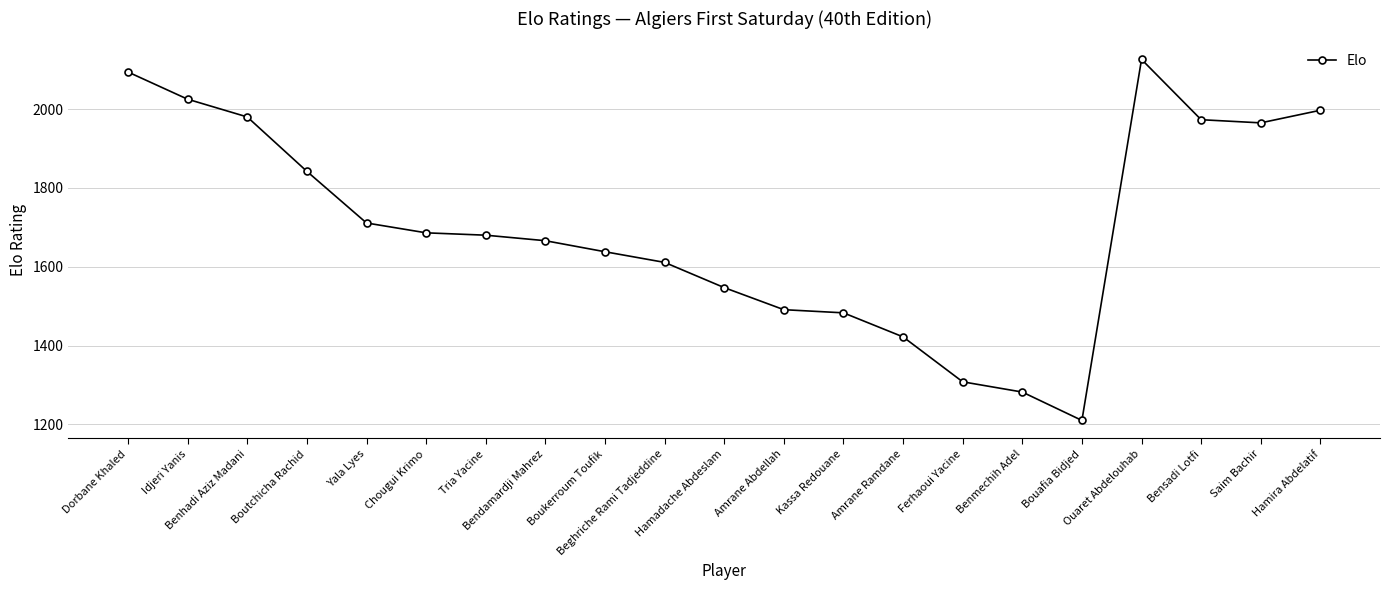

What position from the right is Bendamardji Mahrez?

14